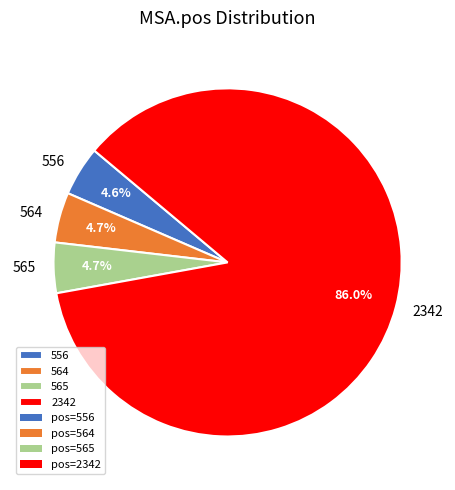

To the nearest percent, what percentage of the pie is 564?

5%